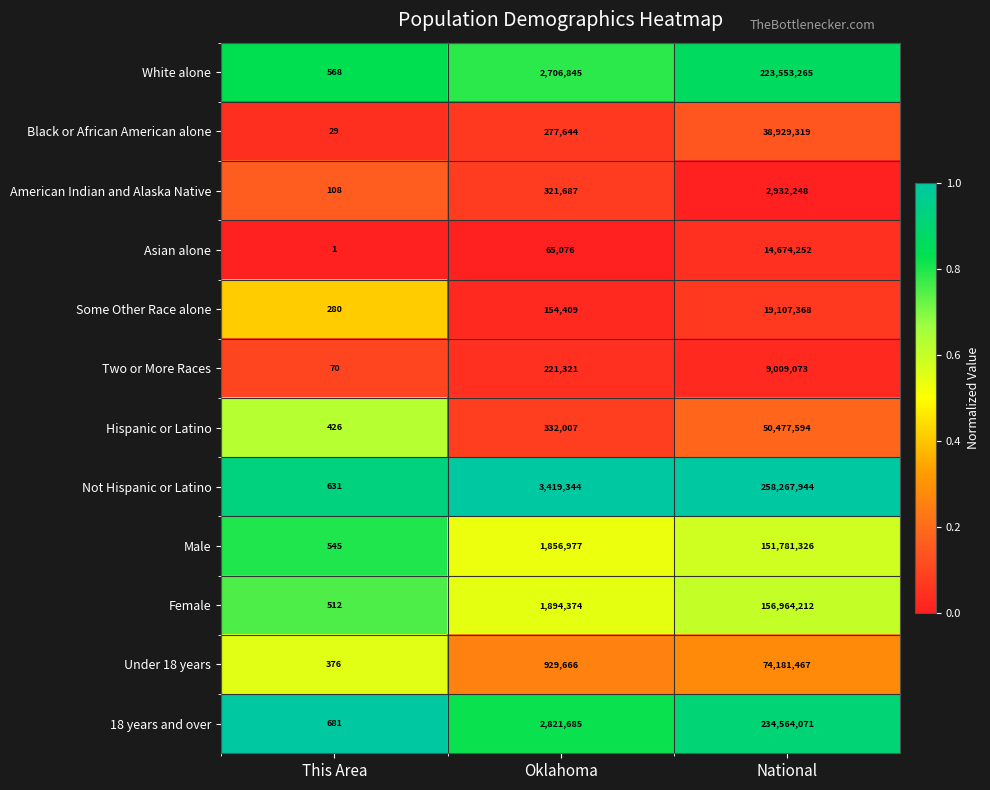

Rank the series by their maximum value, from lowest to highest.

American Indian and Alaska Native, Two or More Races, Asian alone, Some Other Race alone, Black or African American alone, Hispanic or Latino, Under 18 years, Male, Female, White alone, 18 years and over, Not Hispanic or Latino